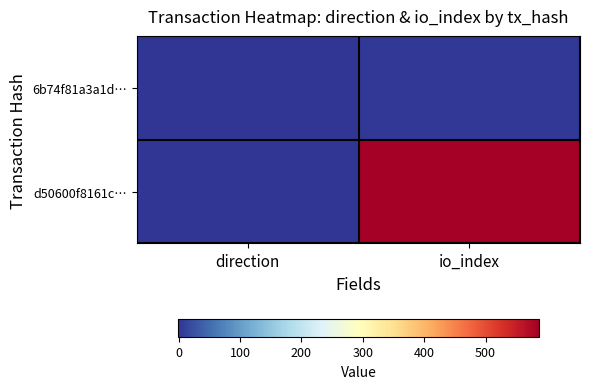

At which category is the sum across all series the highest?

io_index